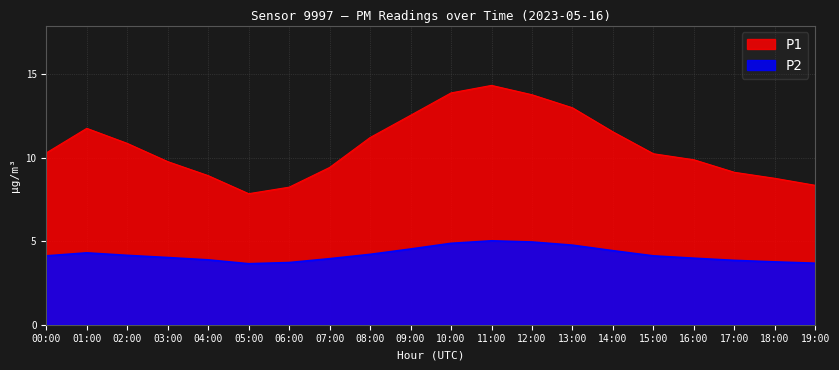

The P1 series shows 11.5 at 14:00. True or false?

True